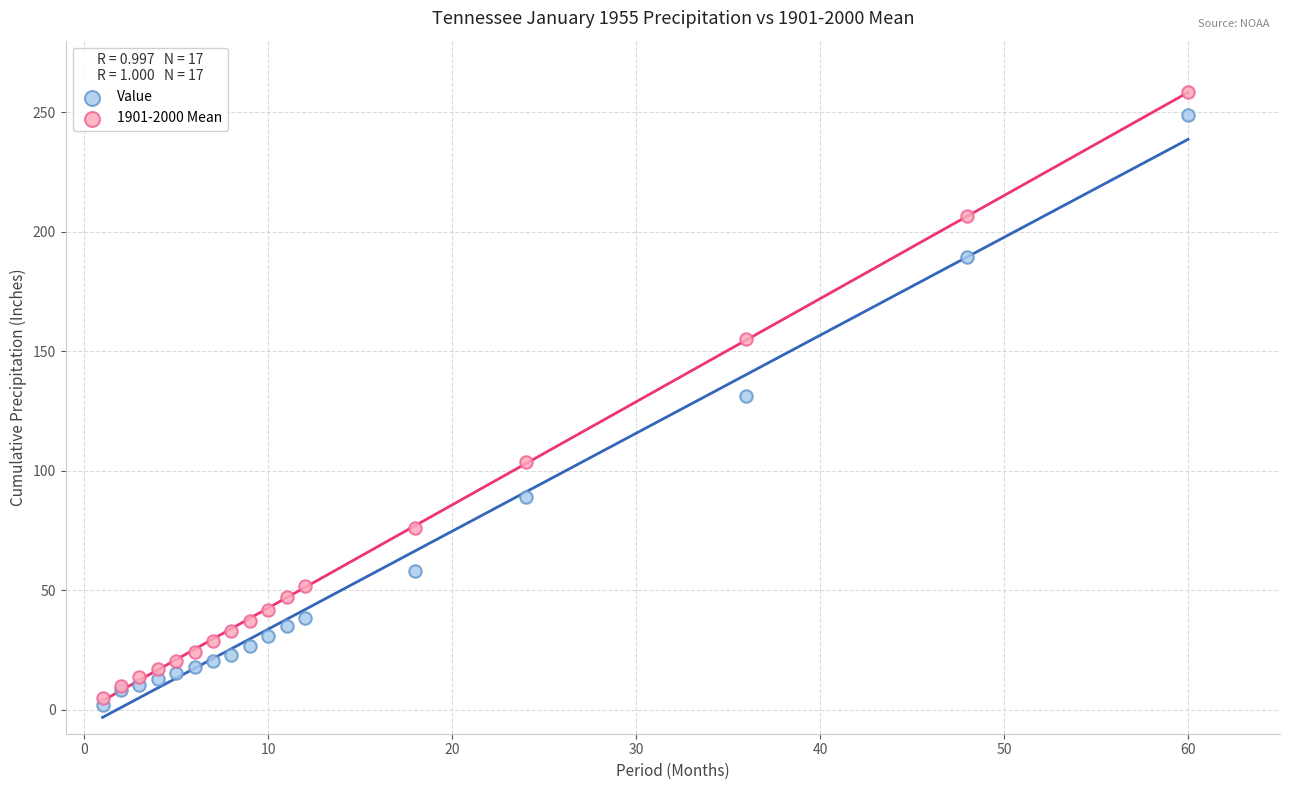

In the Value series, what Y value is closest to 125?

131.2